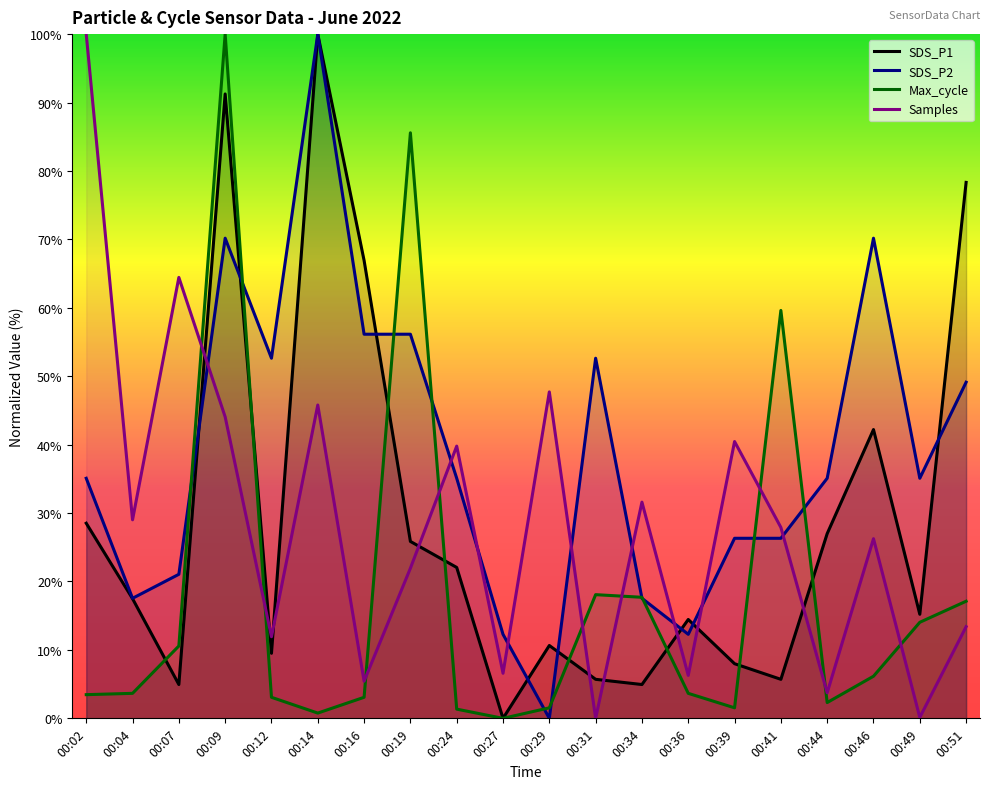

The Samples series shows 100.0 at 00:02. True or false?

True